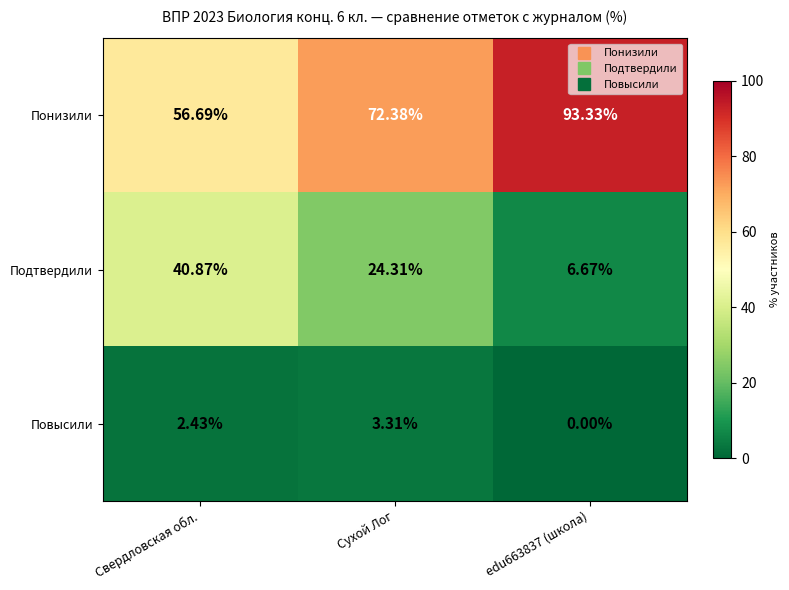

List the series in order of their peak value, highest first.

Понизили, Подтвердили, Повысили